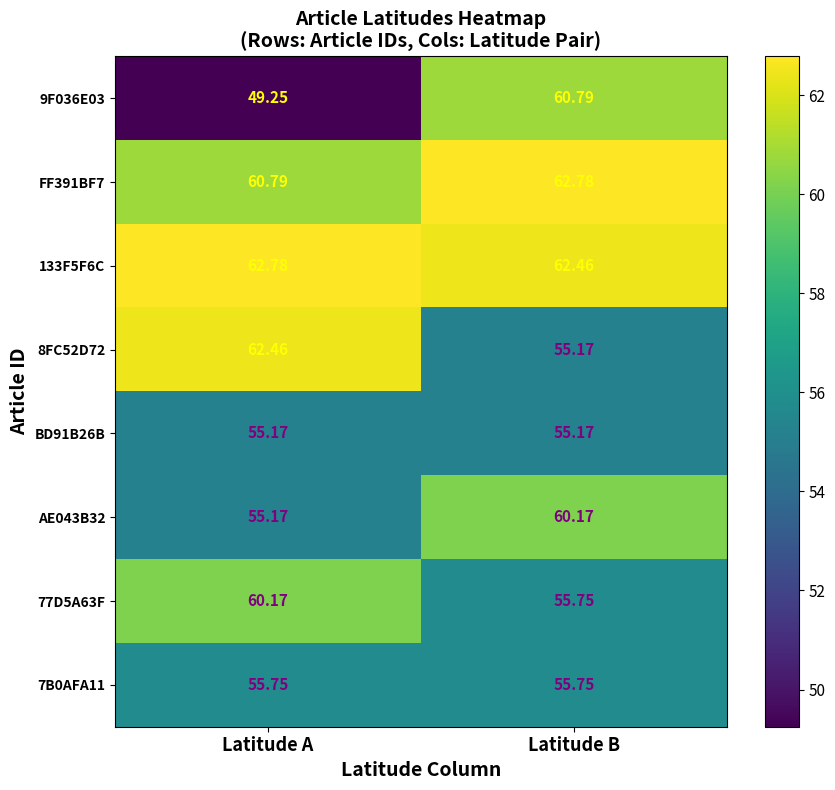

Where does the AE043B32 series first go above 60?

Latitude B